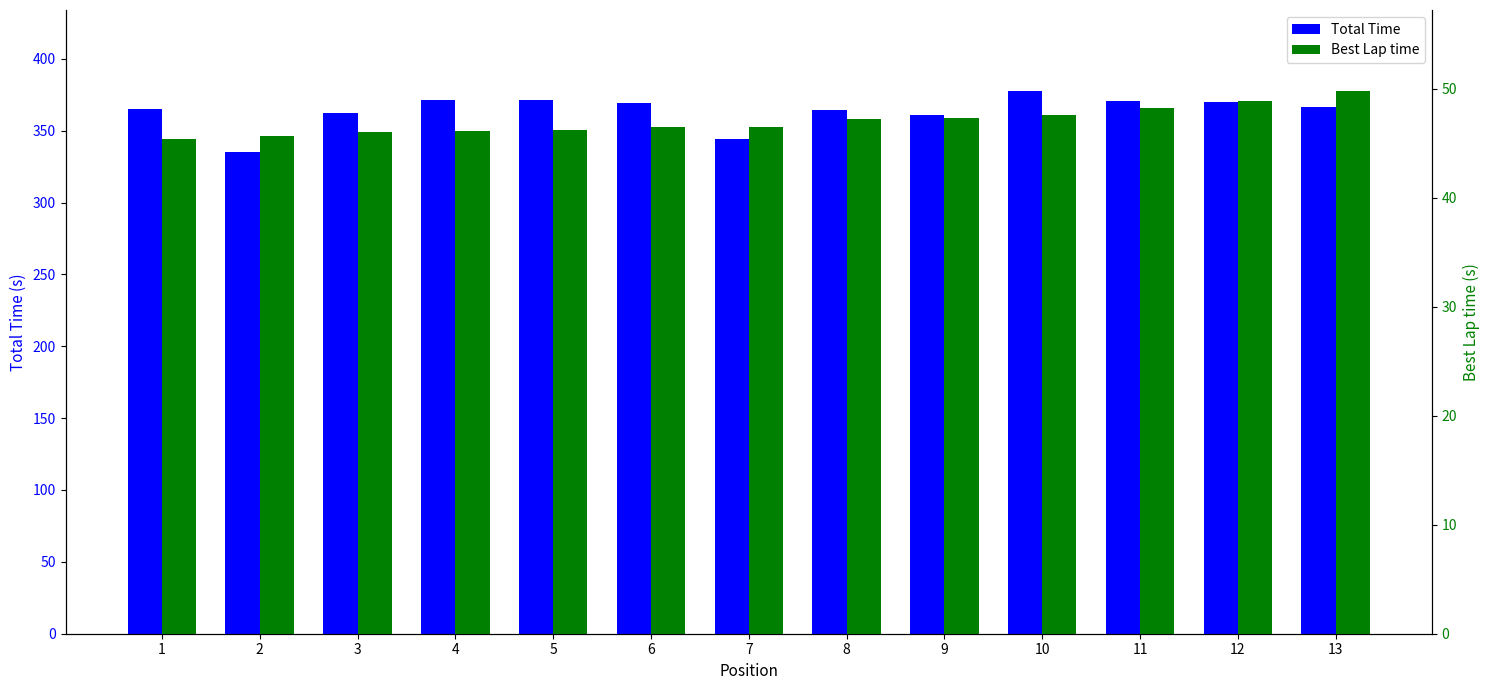

Reading left to right, list all the values displayed in this chart.

Total Time (s): 1=365.1	2=335.1	3=362.5	4=371.0	5=371.6	6=369.3	7=344.5	8=364.7	9=361.2	10=377.3	11=370.5	12=369.9	13=366.7
Best Lap time (s): 1=45.4	2=45.7	3=46.0	4=46.2	5=46.2	6=46.5	7=46.5	8=47.2	9=47.3	10=47.6	11=48.2	12=48.9	13=49.8